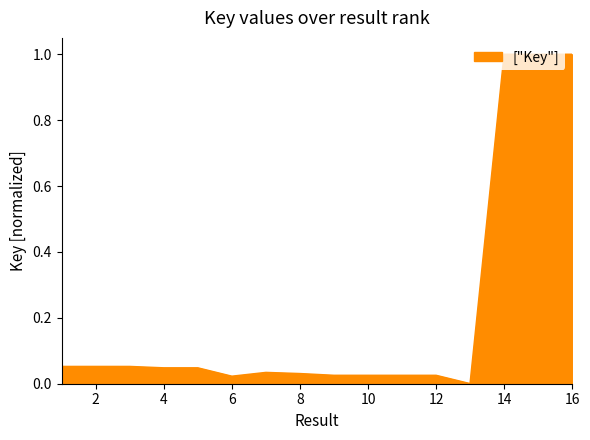

How many series are shown in this chart?

1